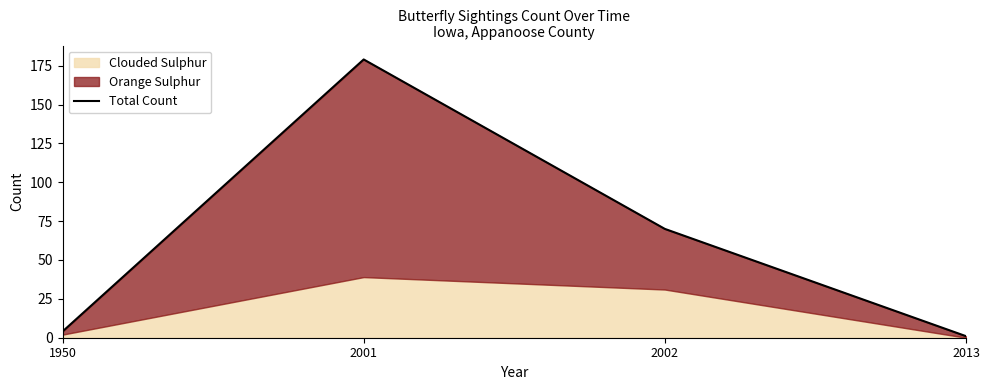

What is the difference between the values at 2001 and 2002?

109